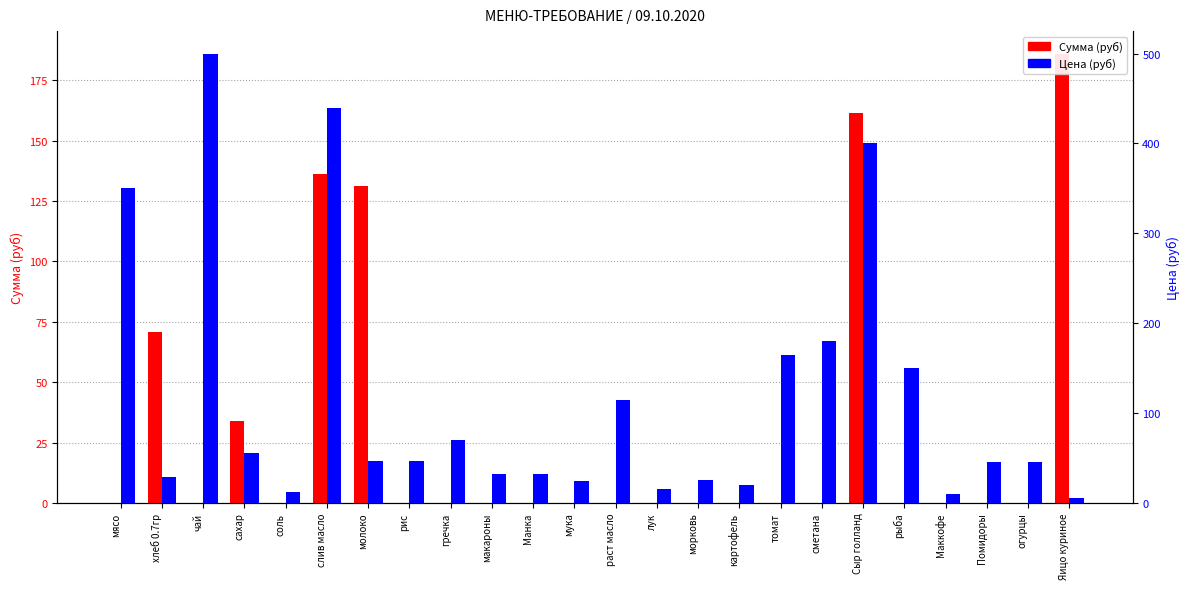

Are the bars grouped side by side (vs. stacked)?

Yes